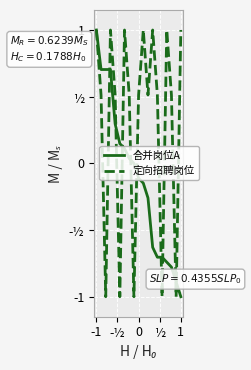

Does the chart have visible grid lines?

Yes